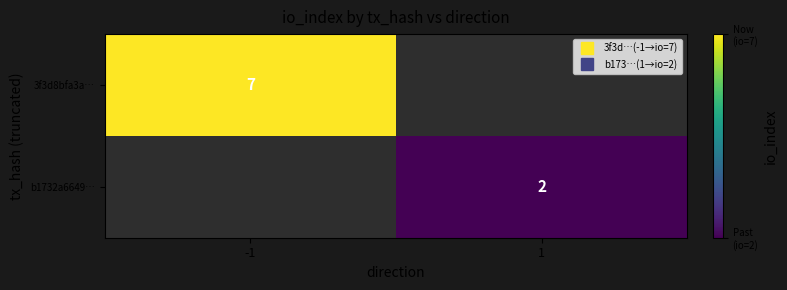

Which label corresponds to the smallest value in the chart?

1